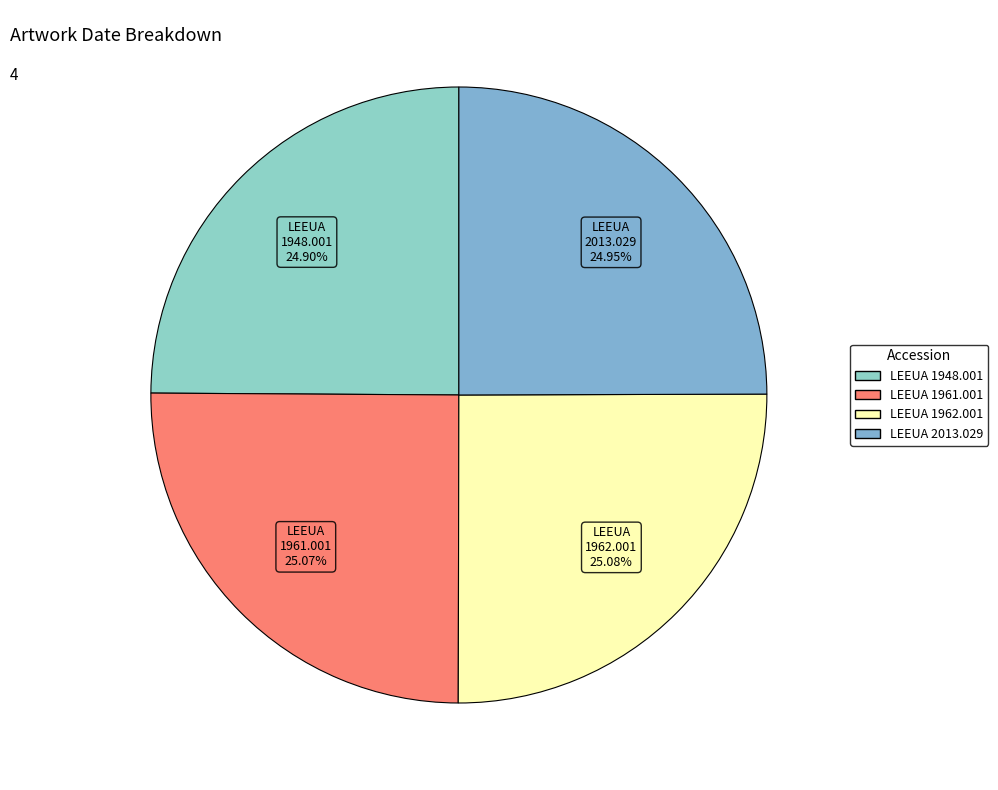

Does LEEUA 2013.029 represent more than half of the total?

No